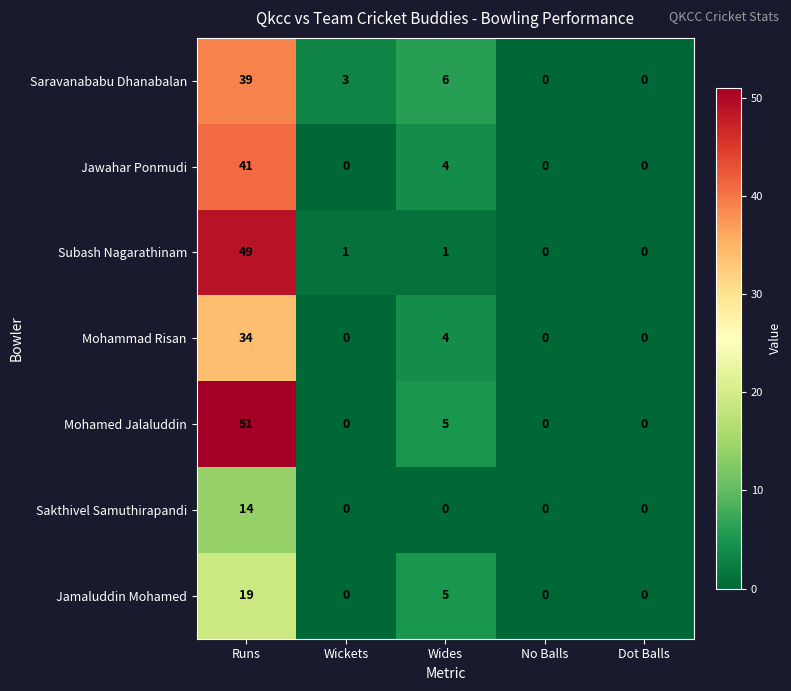

What is the highest value of the Mohammad Risan series?

34